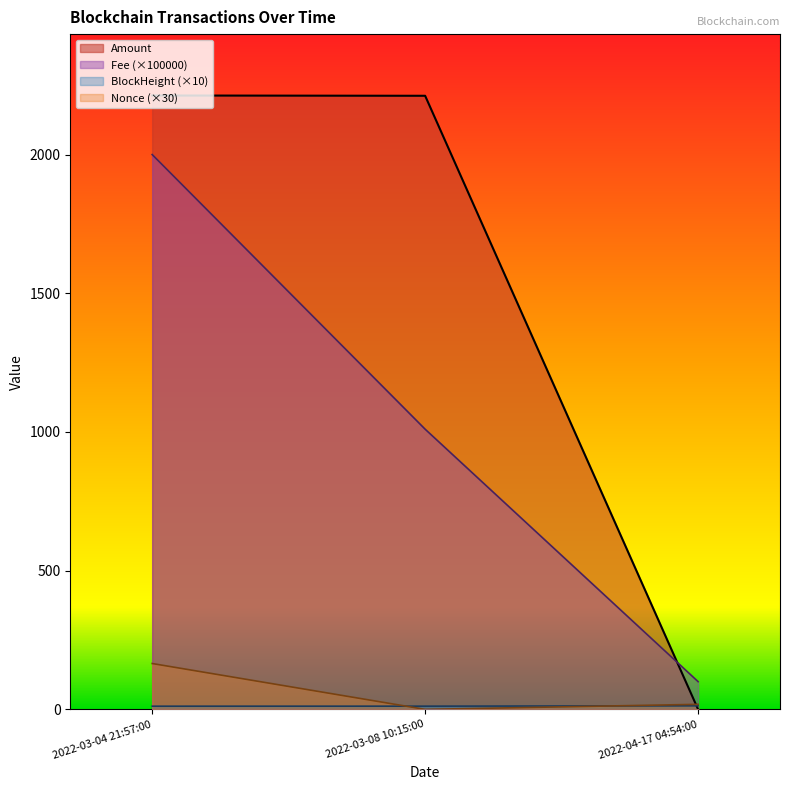

Where is Fee (×100000) nearest to the value 1050?

2022-03-08 10:15:00